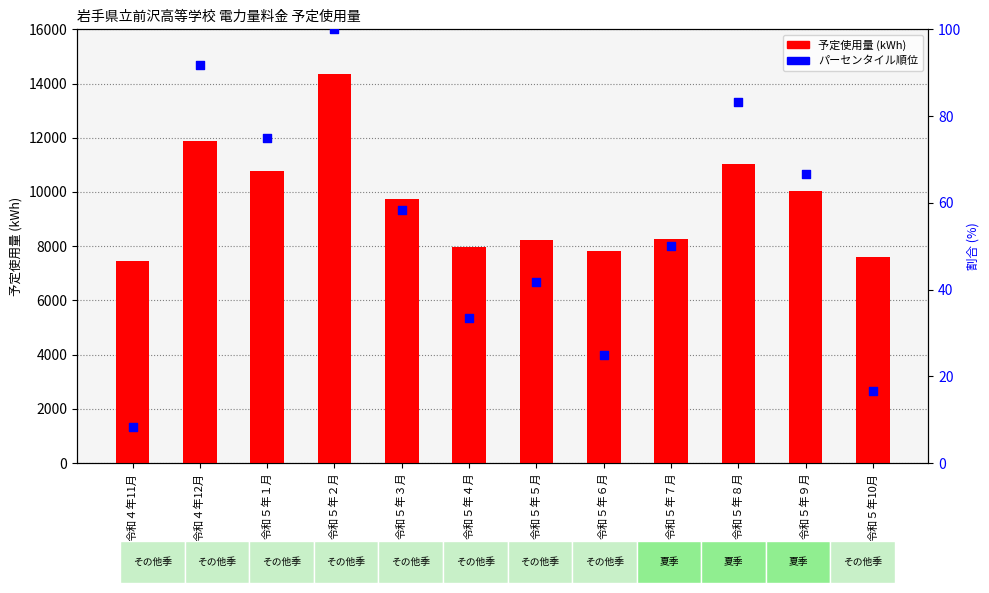

What is the total value across all series at 令和４年12月?

11962.7